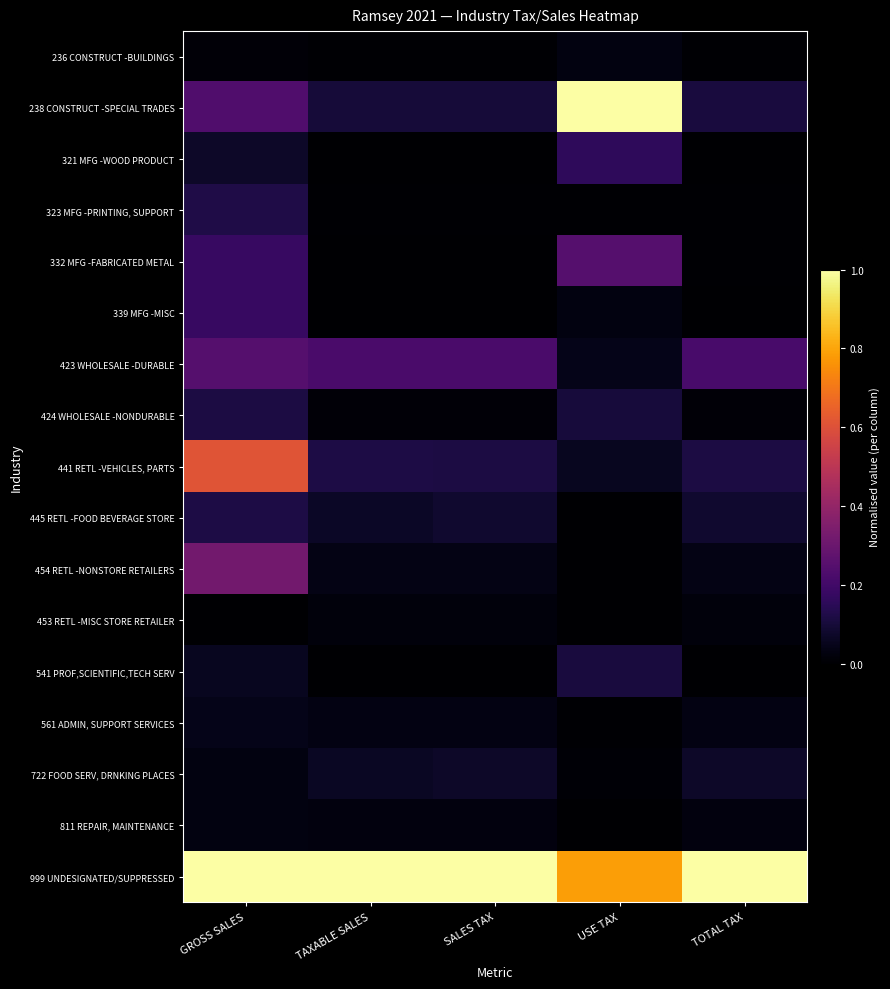

At which category is the sum across all series the highest?

GROSS SALES